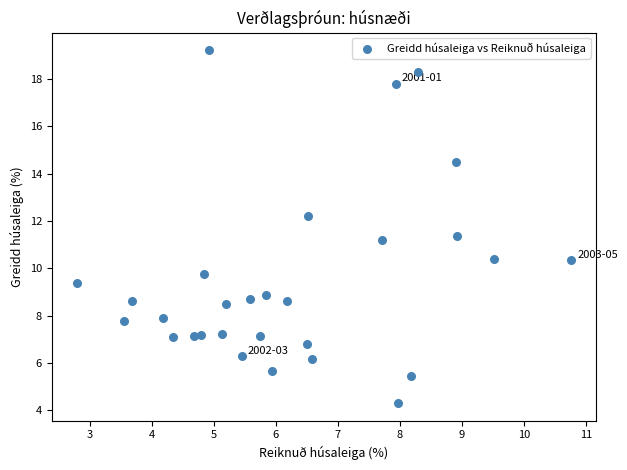

What Y value in the scatter plot is closest to 11?

11.2